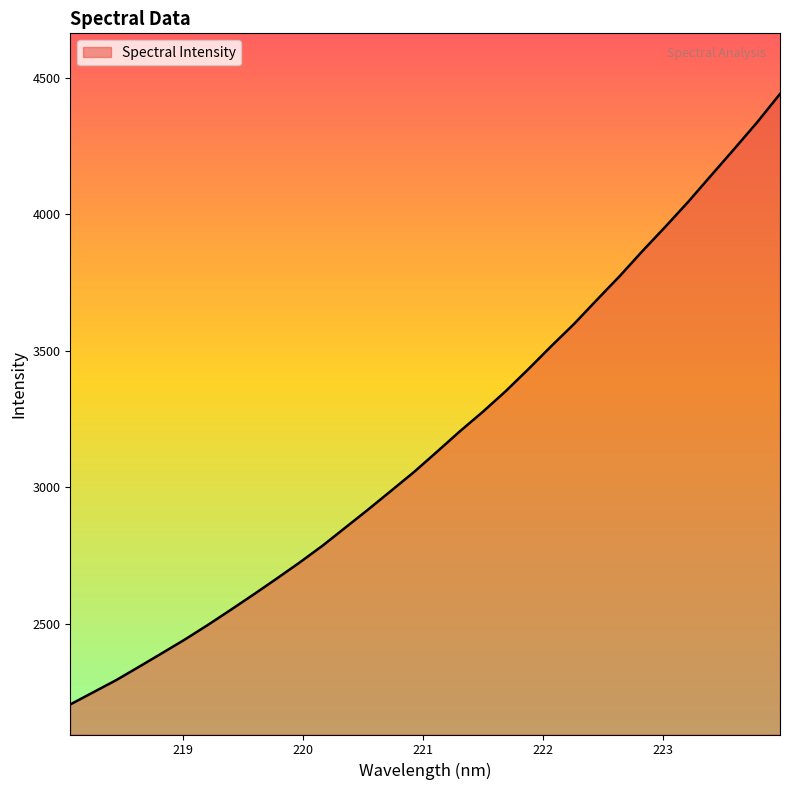

What is the difference between the maximum and minimum values?

2237.4